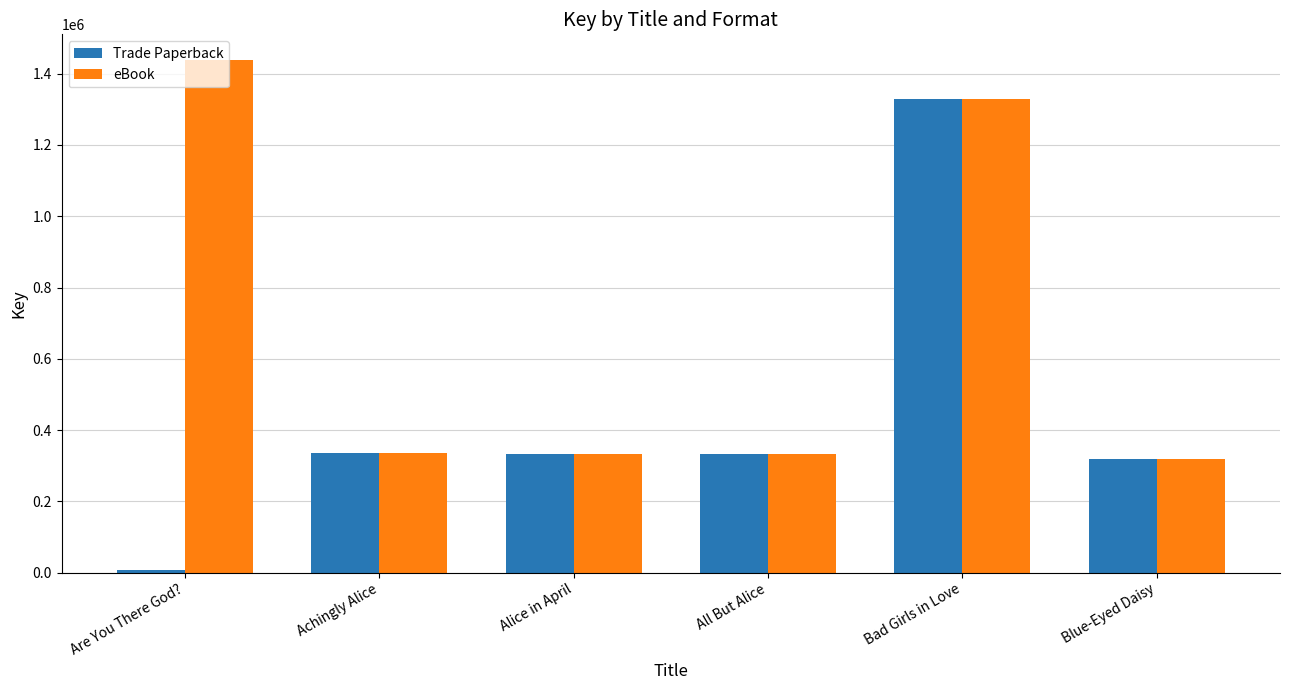

Count the number of categories in the chart.

6